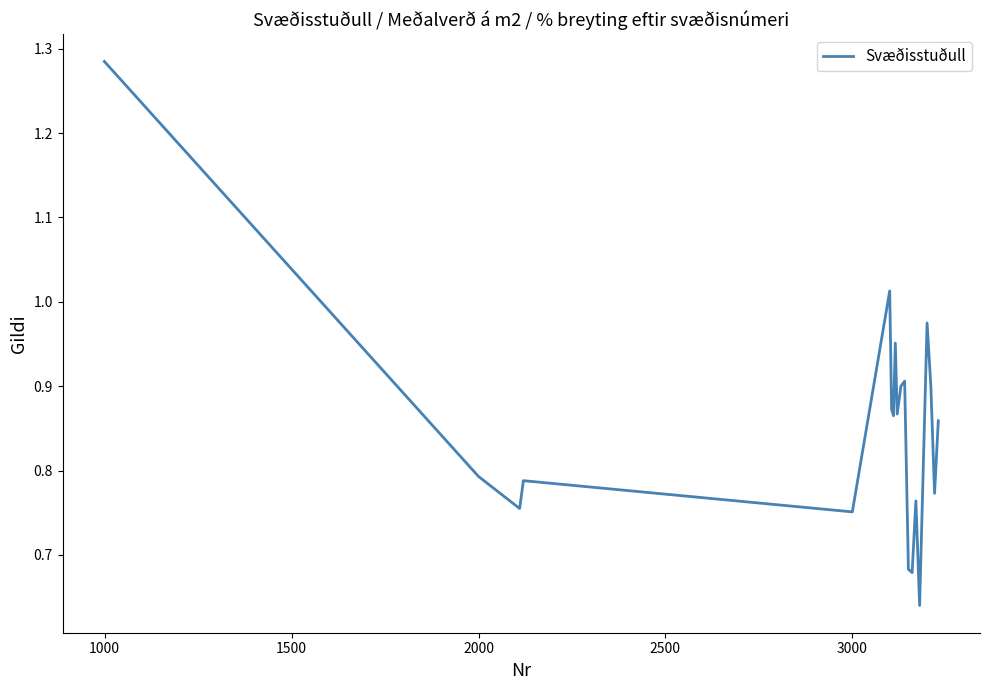

The chart shows a value of 0.2 at 2000. True or false?

False